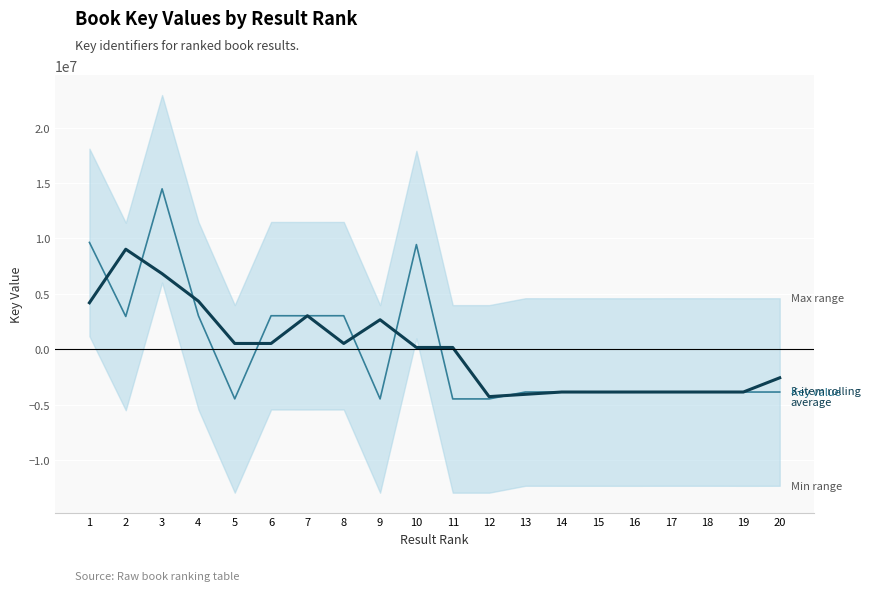

Between 1 and 4, which series saw the biggest shift?

Key value